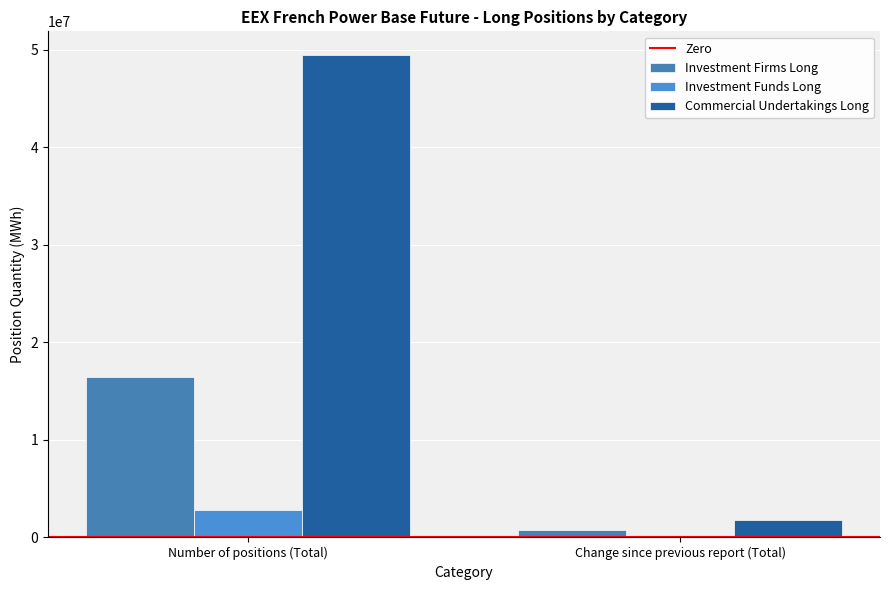

At Change since previous report (Total), list the series in order from smallest to largest.

Zero, Investment Funds Long, Investment Firms Long, Commercial Undertakings Long